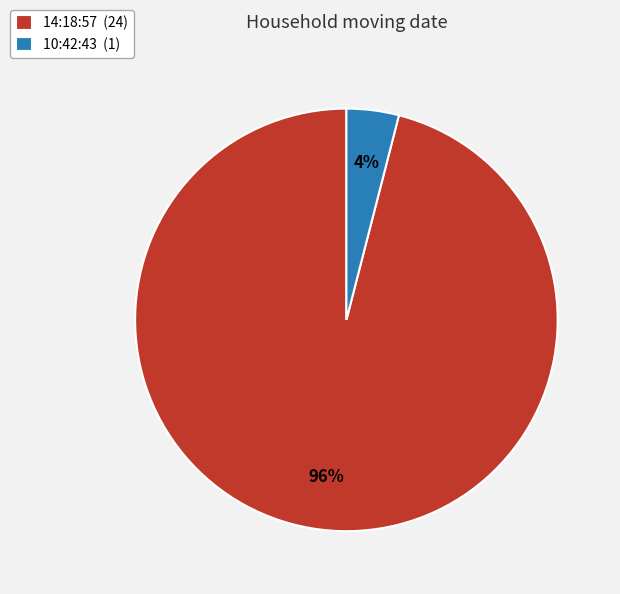

Which category accounts for the majority?

14:18:57